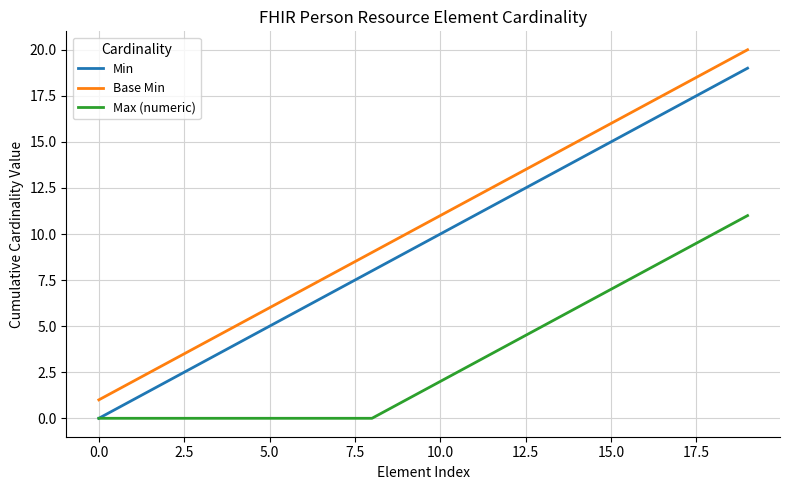

Rank the series by their maximum value, from lowest to highest.

Max (numeric), Min, Base Min